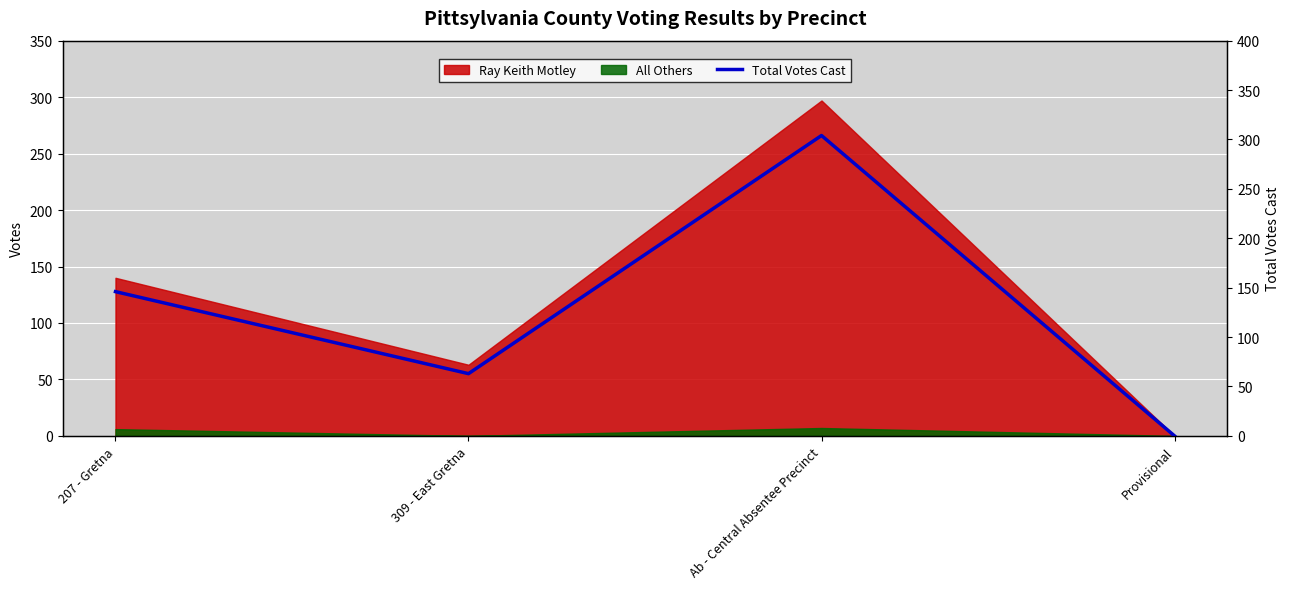

Which has a higher value, Ab - Central Absentee Precinct or 309 - East Gretna?

Ab - Central Absentee Precinct